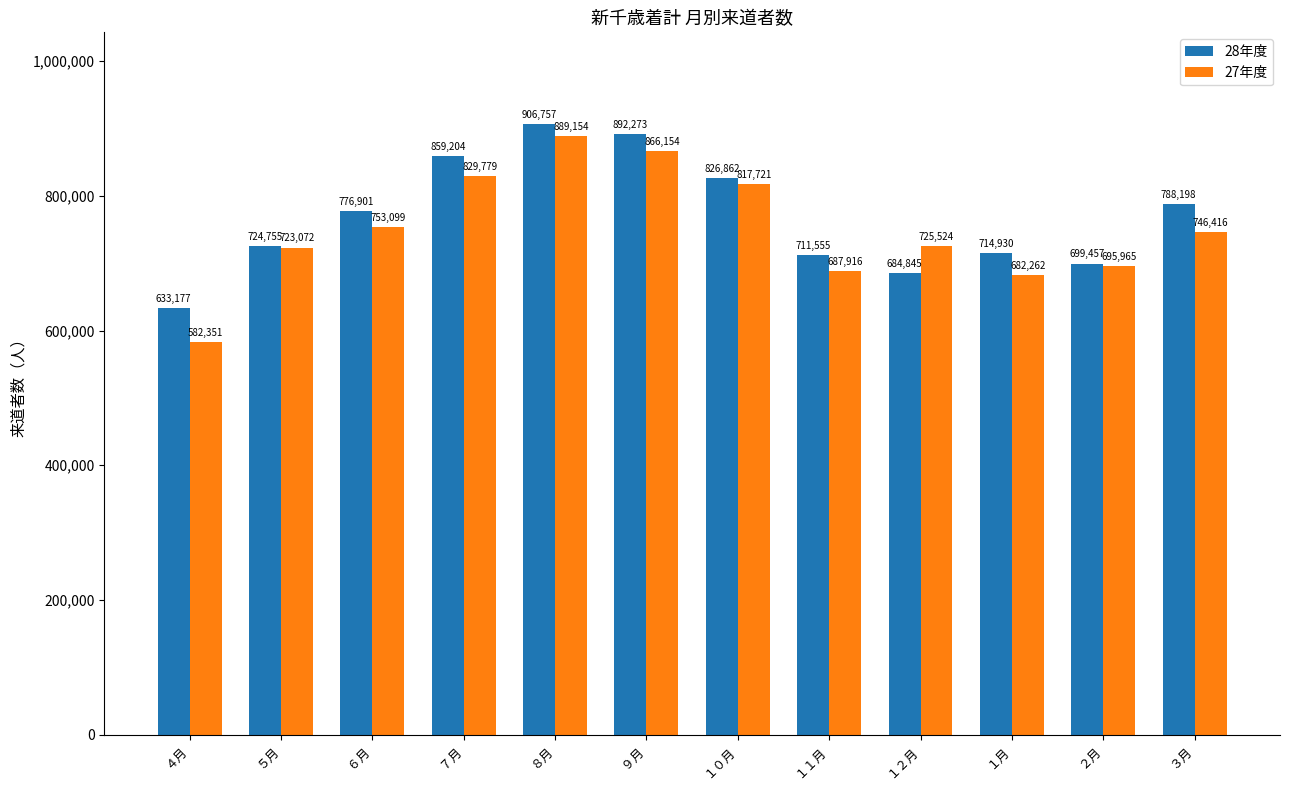

How many data points in 28年度 are less than 776901?

6